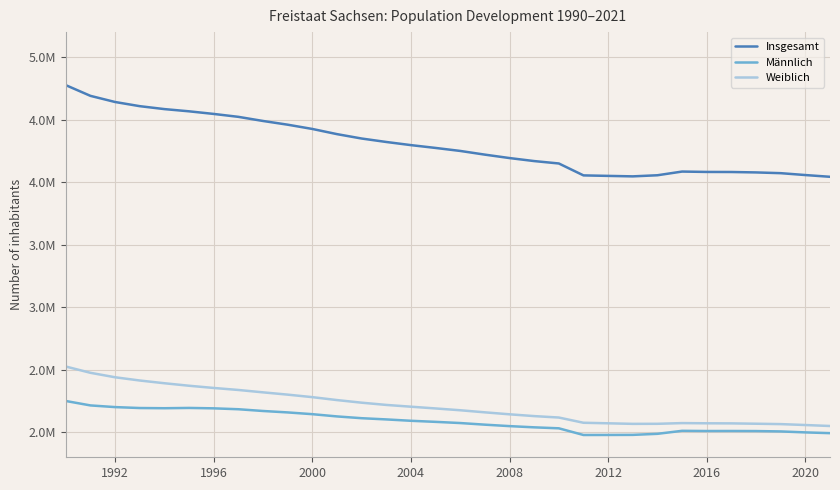

What is the value of the Männlich point at the 10th from the left?

2158726